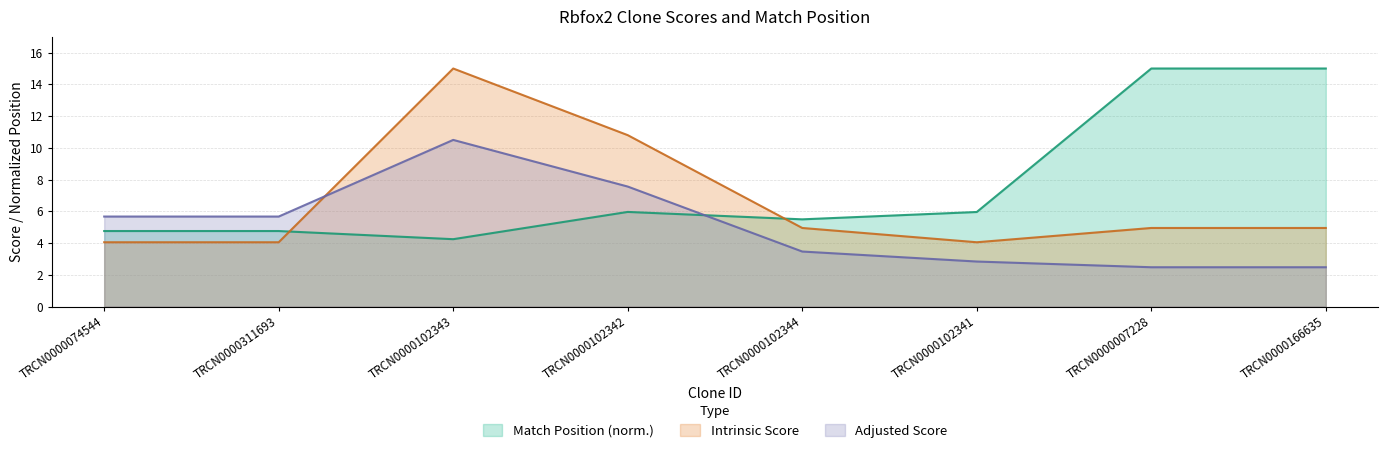

True or false: Intrinsic Score and Adjusted Score cross at least once.

True